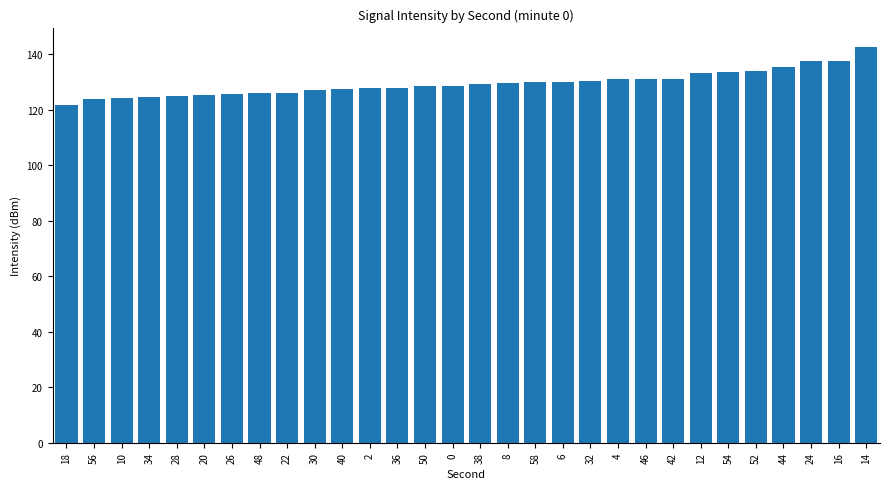

Which category has the highest value across all series?

14